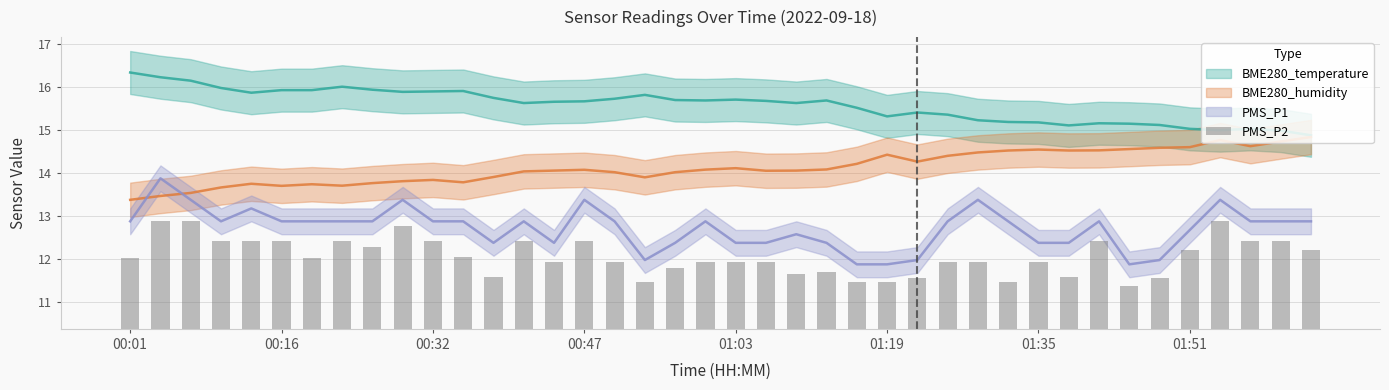

Reading left to right, extract all data points from this chart.

1.7	2.5	2.5	2.0	2.0	2.0	1.7	2.0	1.9	2.4	2.0	1.7	1.2	2.0	1.6	2.0	1.6	1.1	1.4	1.6	1.6	1.6	1.3	1.3	1.1	1.1	1.2	1.6	1.6	1.1	1.6	1.2	2.0	1.0	1.2	1.8	2.5	2.0	2.0	1.8